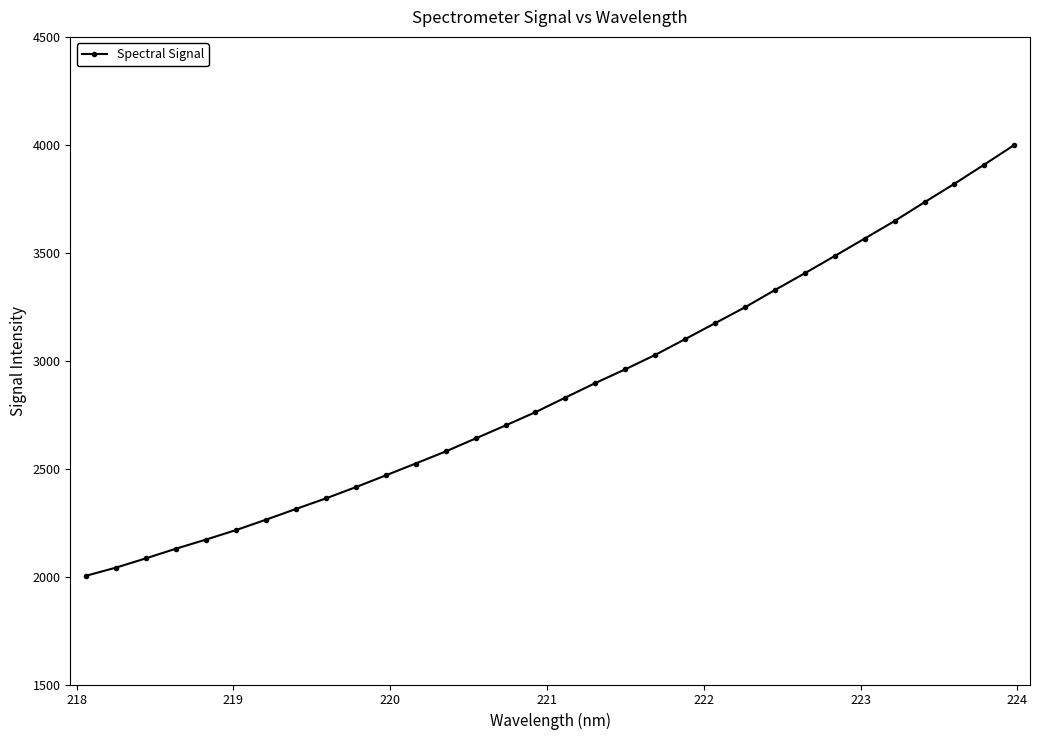

What is the average value?

2868.7